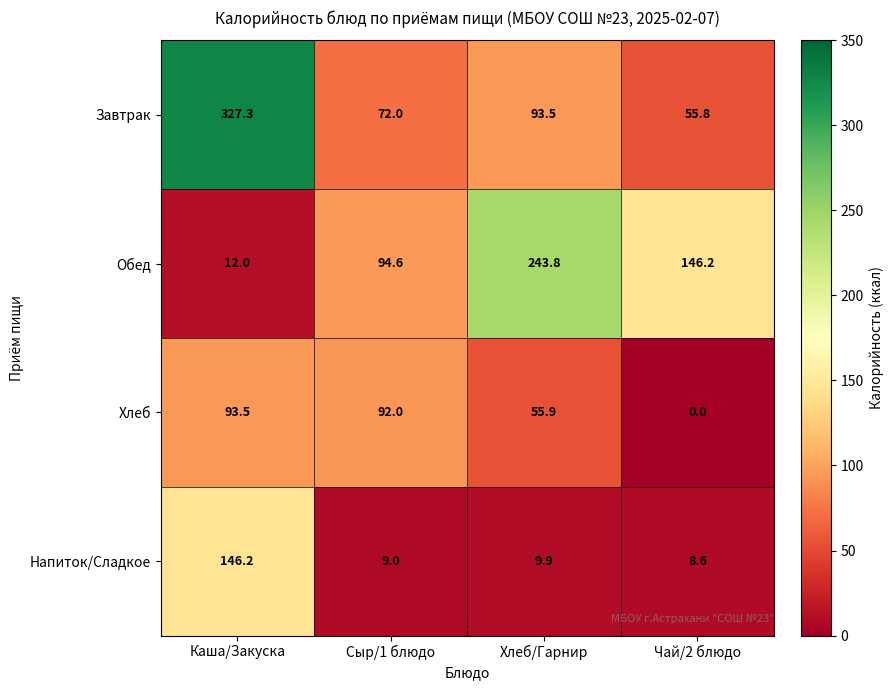

Between Каша/Закуска and Хлеб/Гарнир, which series saw the biggest shift?

Завтрак